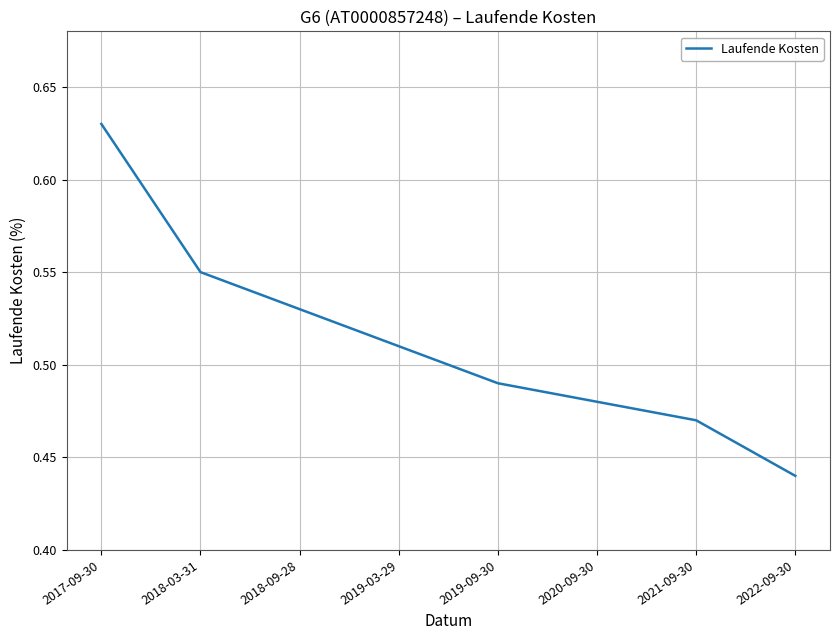

Does the chart display data point markers on the line(s)?

No